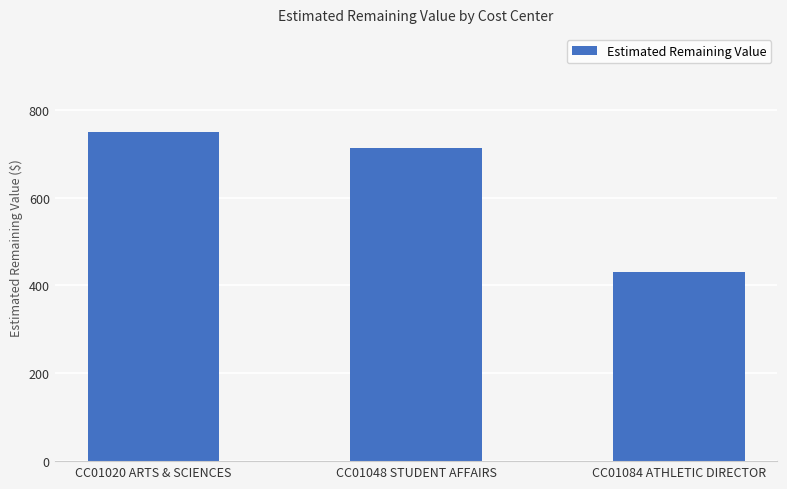

What value does the data have at CC01020 ARTS & SCIENCES?

748.4